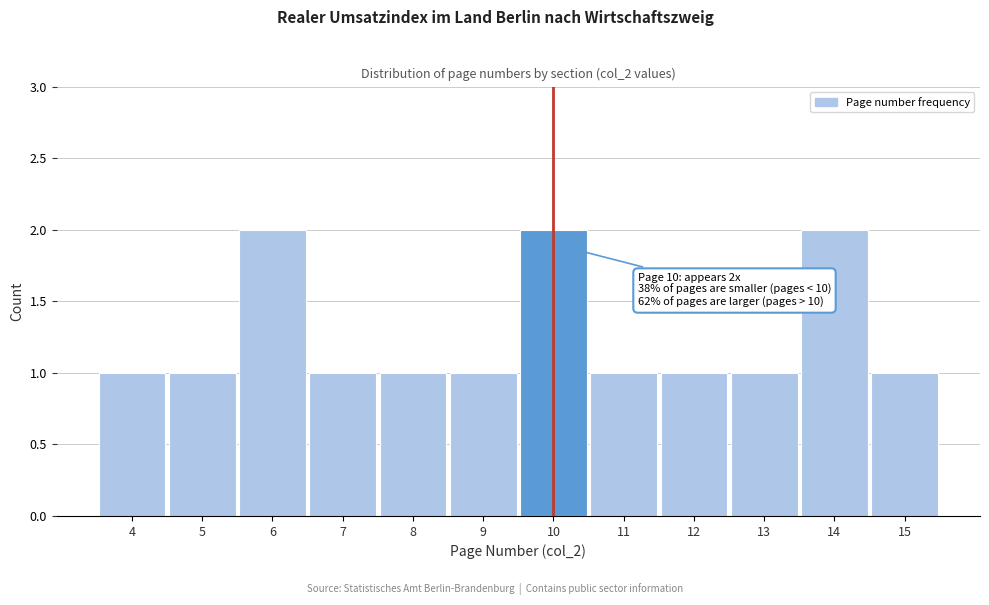

Reading right to left, what are all the values shown in this chart?

1	2	1	1	1	2	1	1	1	2	1	1